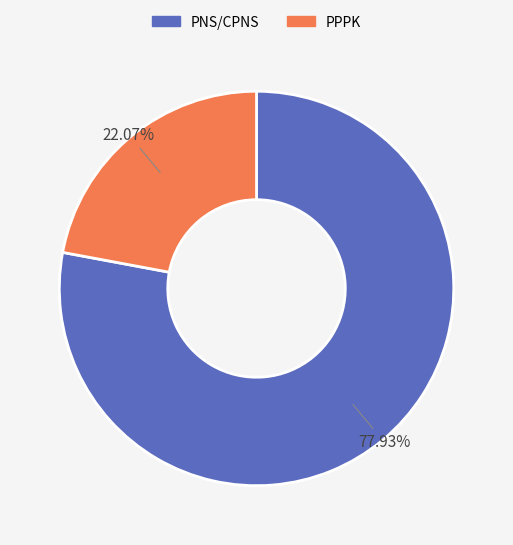

How many segments does this pie chart have?

2